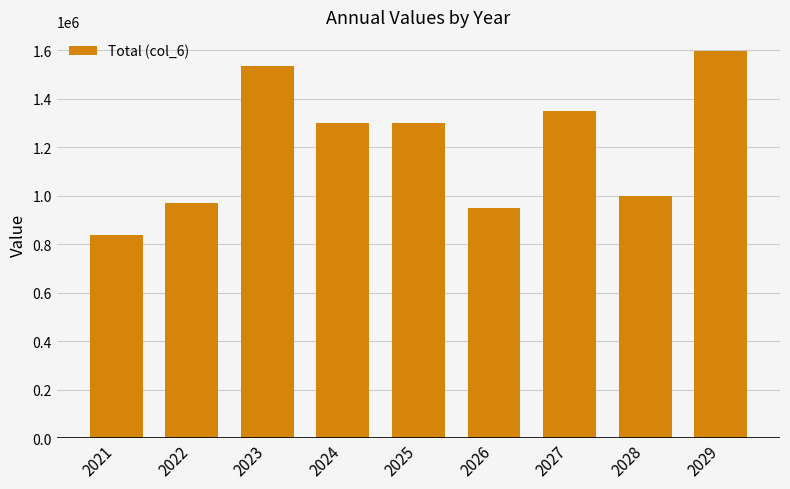

What is the sum of all values?

10841877.7